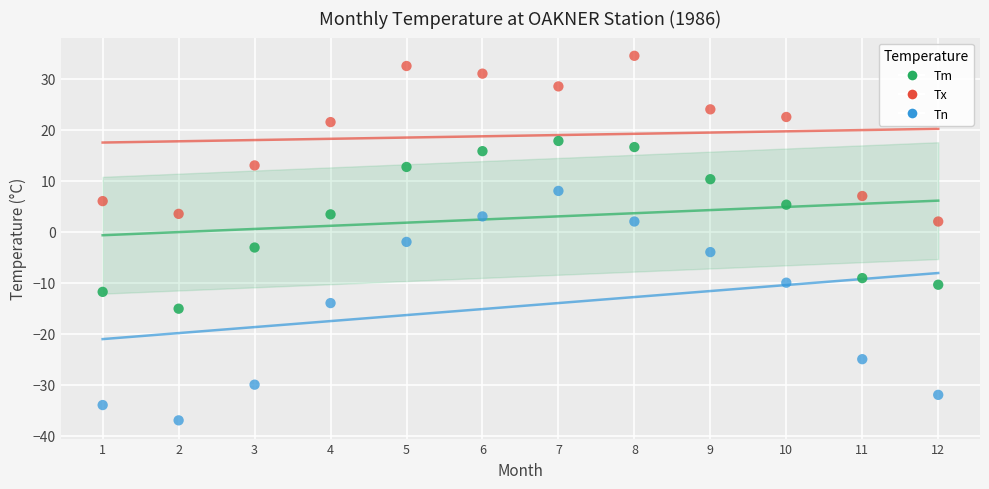

Which series has the widest spread of Y values?

Tn